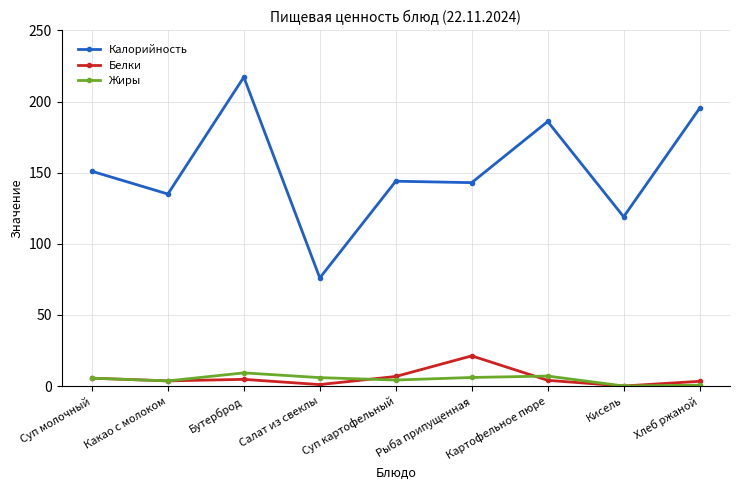

What is the approximate value of Белки at Бутерброд?

4.7